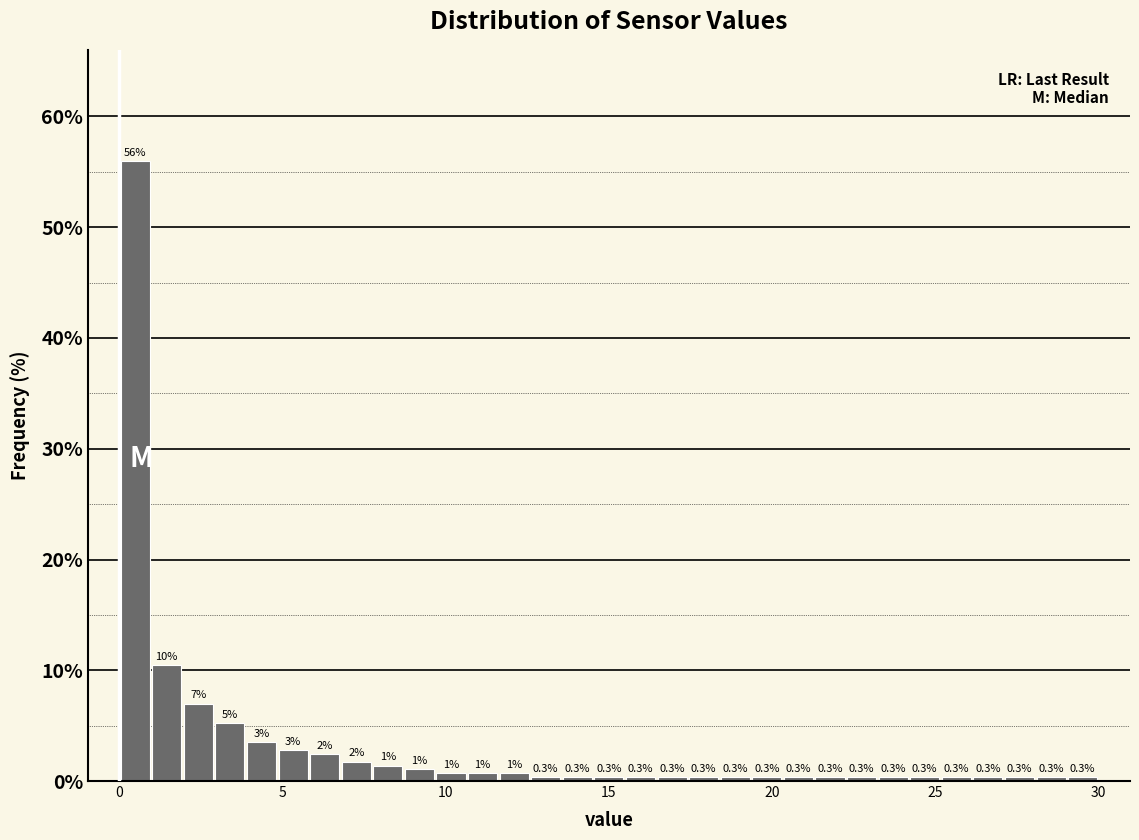

Read against the x-axis, roughly where is the centre of the tallest bar?

0.5